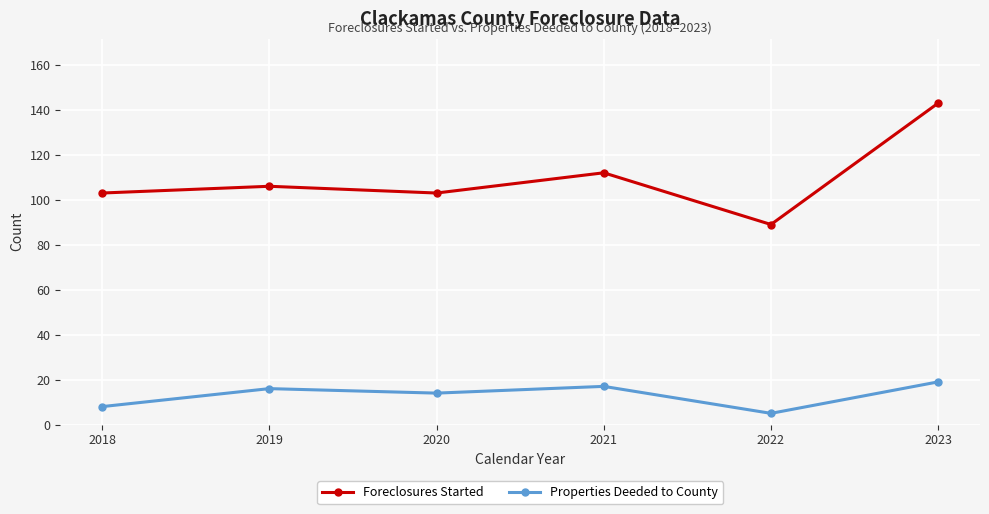

List the series in order of their overall mean, lowest first.

Properties Deeded to County, Foreclosures Started